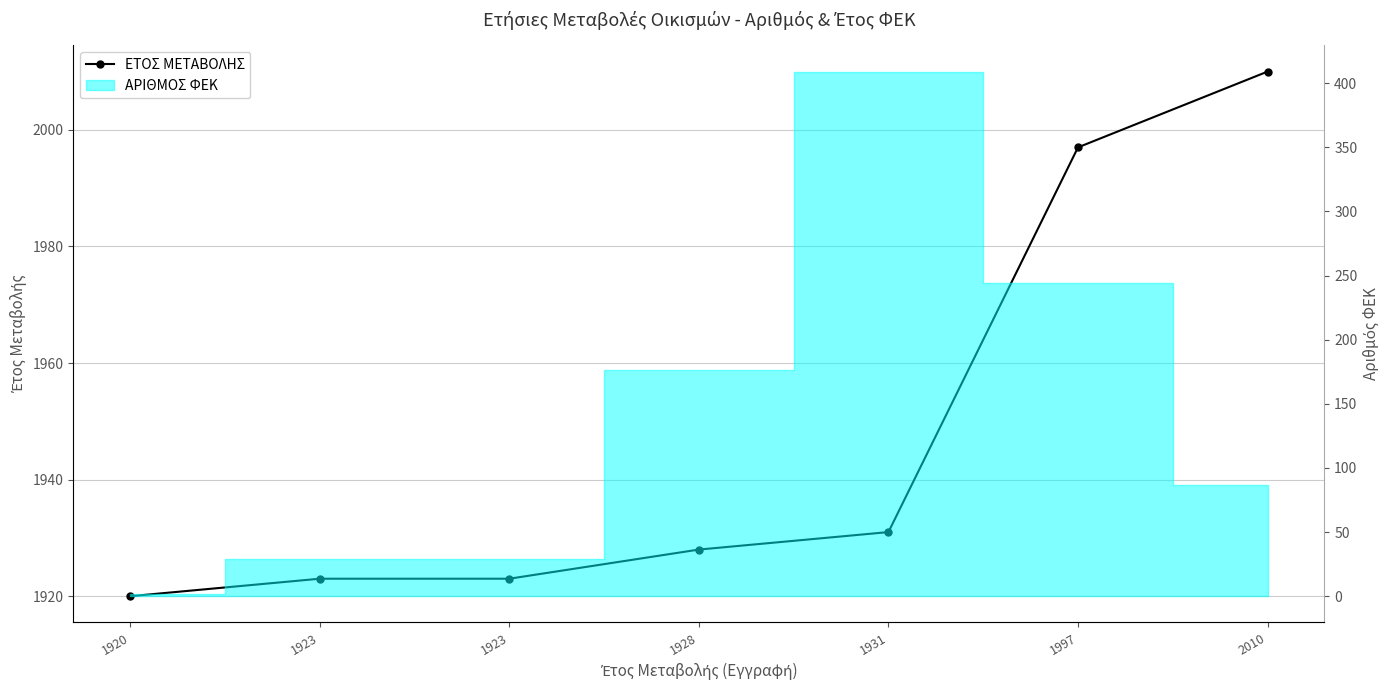

Reading left to right, list all the values displayed in this chart.

1920	1923	1923	1928	1931	1997	2010